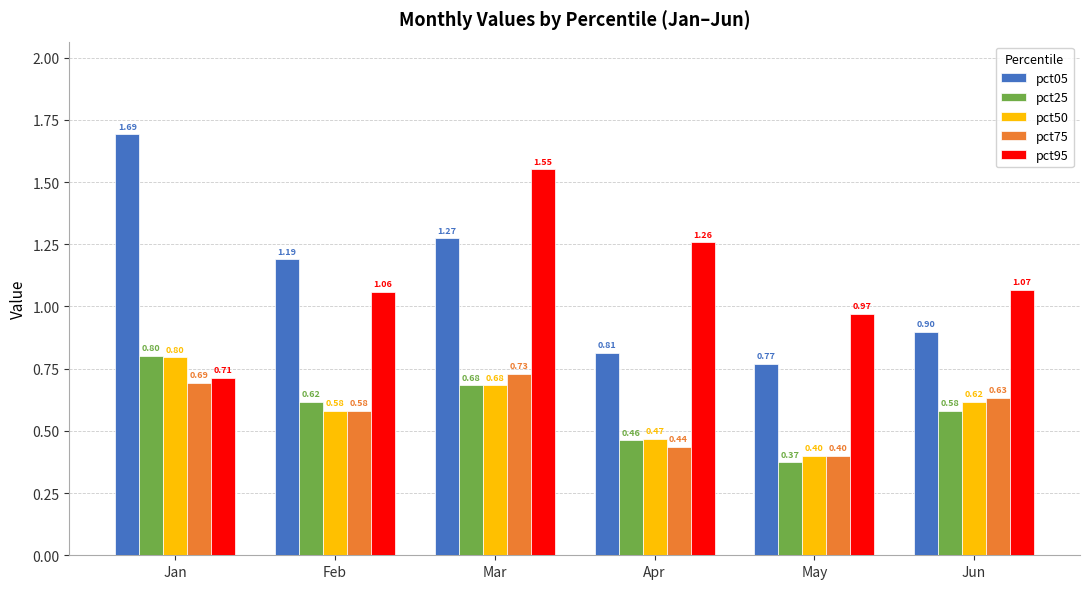

How many pct75 values are between 0 and 1?

6